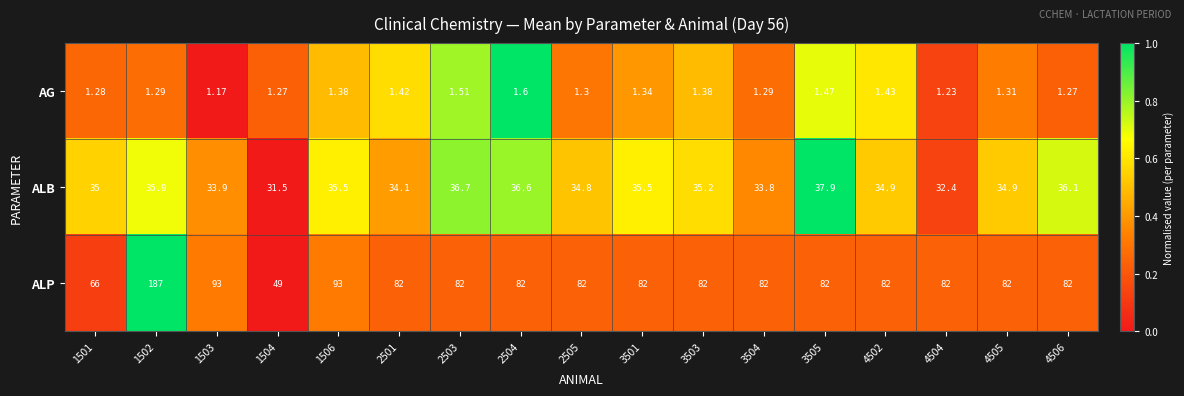

List the series in order of their peak value, lowest first.

AG, ALB, ALP